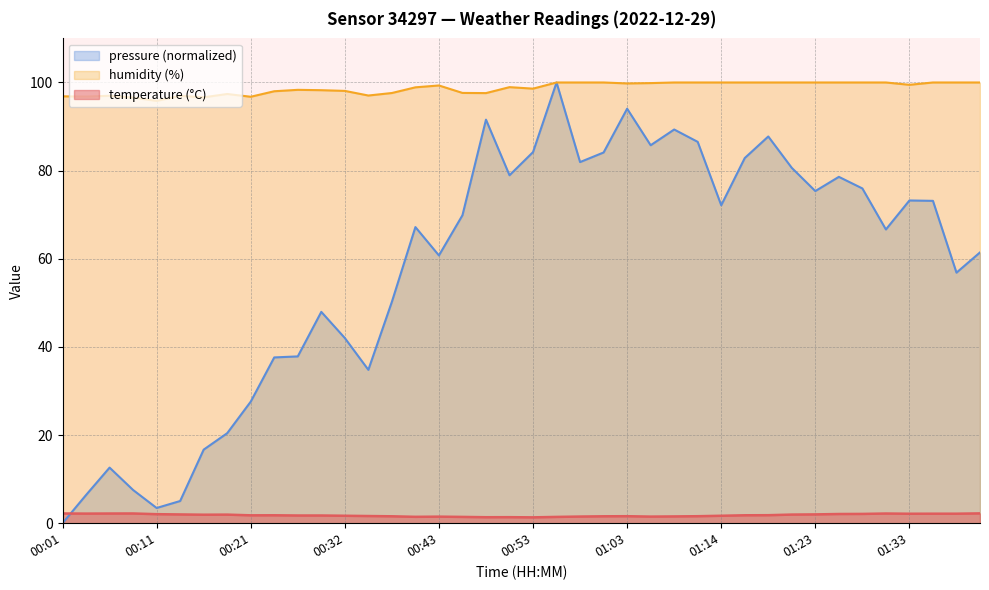

True or false: humidity has more than 1 interior local peaks.

True